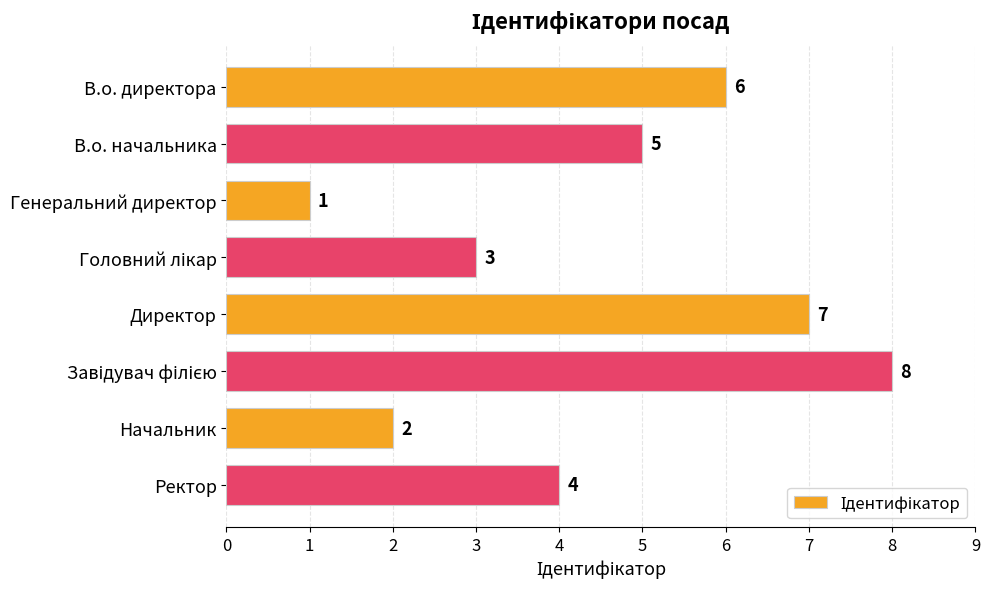

What is the greatest value displayed?

8